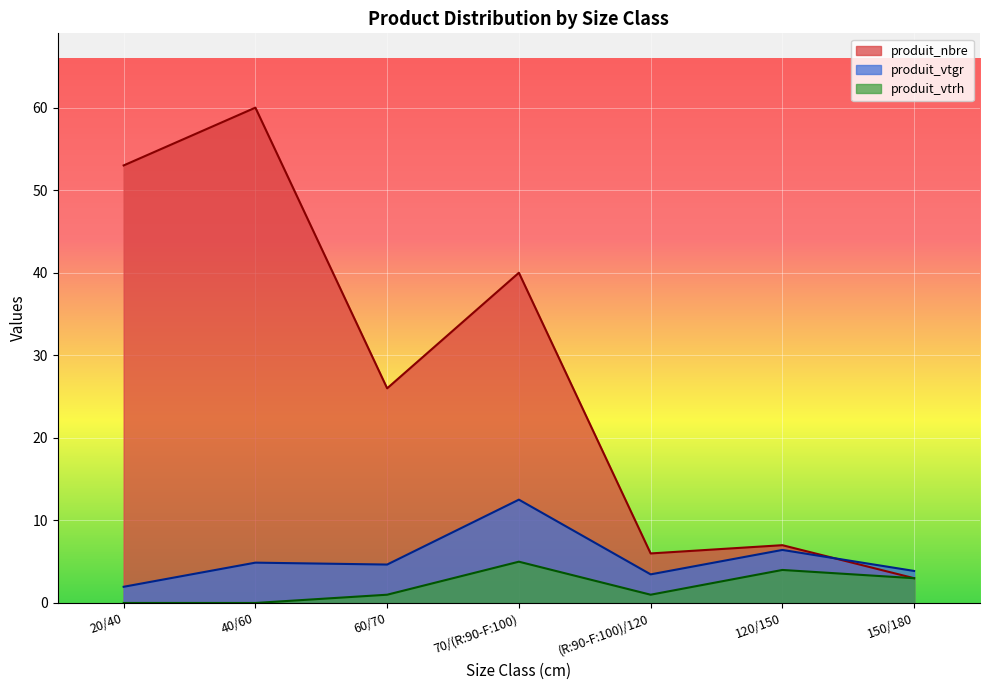

Rank the series by their maximum value, from lowest to highest.

produit_vtrh, produit_vtgr, produit_nbre